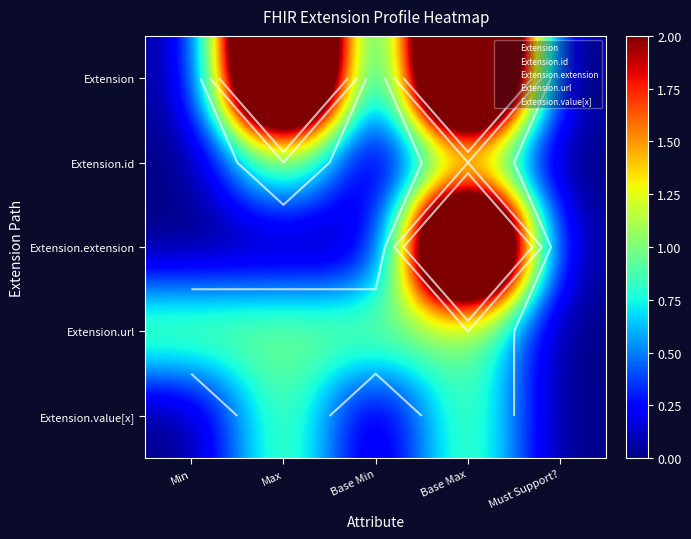

What is the approximate value of Extension.url at Base Min?

1